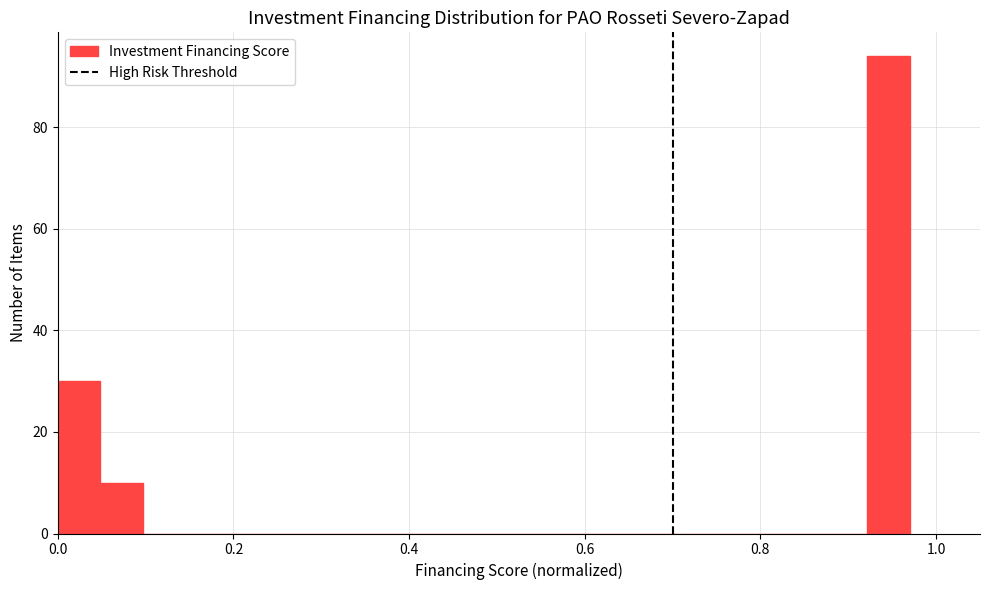

Read against the x-axis, roughly where is the centre of the tallest bar?

0.94